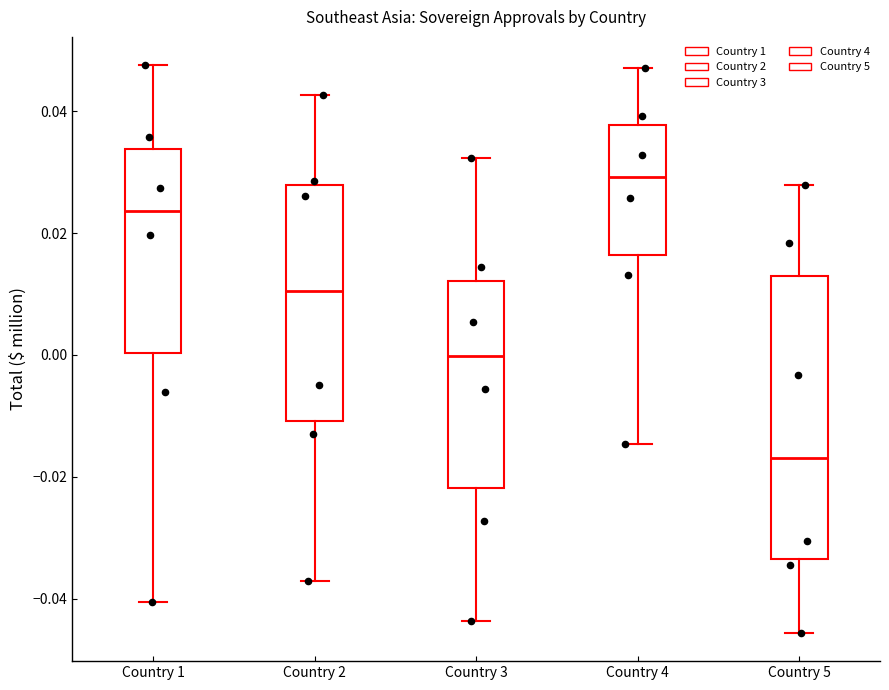

Where does the median line of the box for Country 2 sit on the y-axis? The values are not printed on the chart, so give them approximately, as read against the axis.

0.010